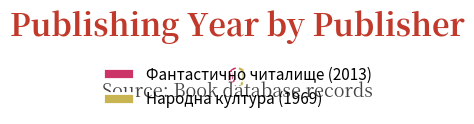

Combined, do Фантастично читалище (2013) and Народна култура (1969) account for over 50%?

Yes